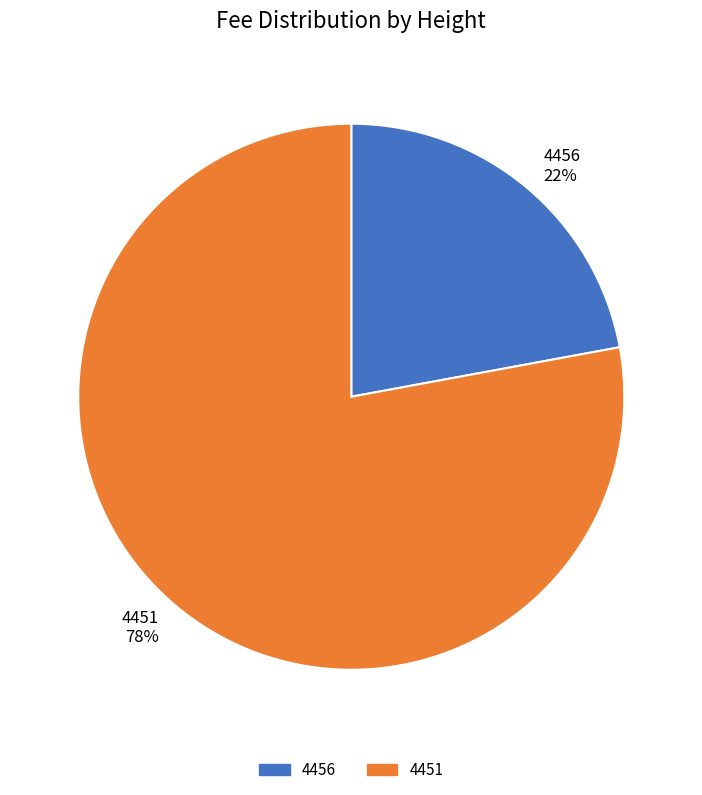

What percentage is the 4456 slice, to the nearest percent?

22%